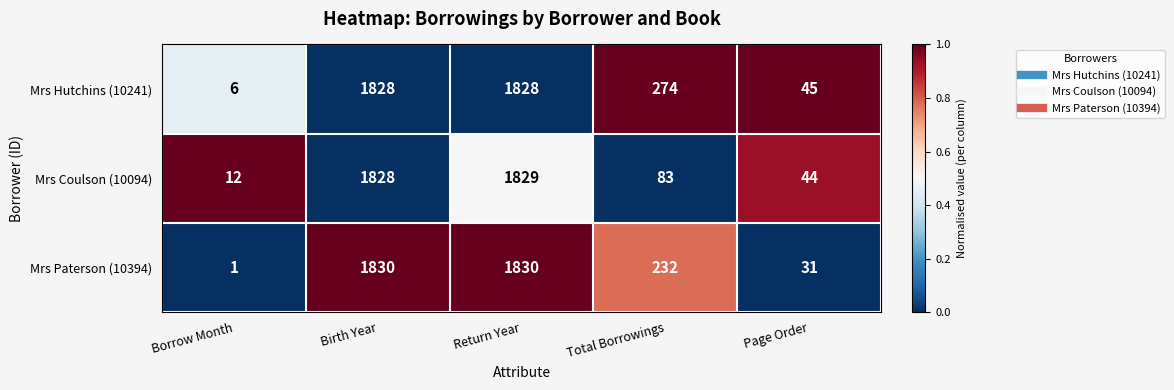

How many distinct data groups are displayed?

3